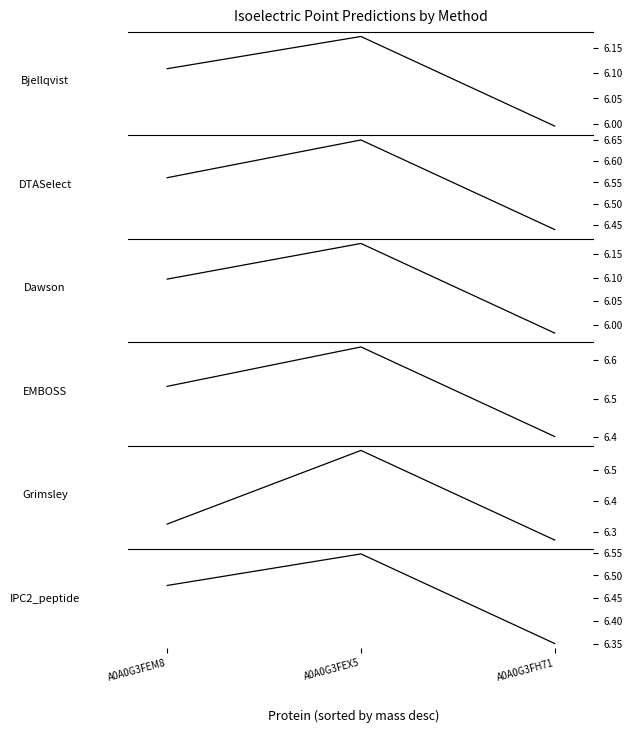

Which series has the largest range (max minus min)?

Grimsley